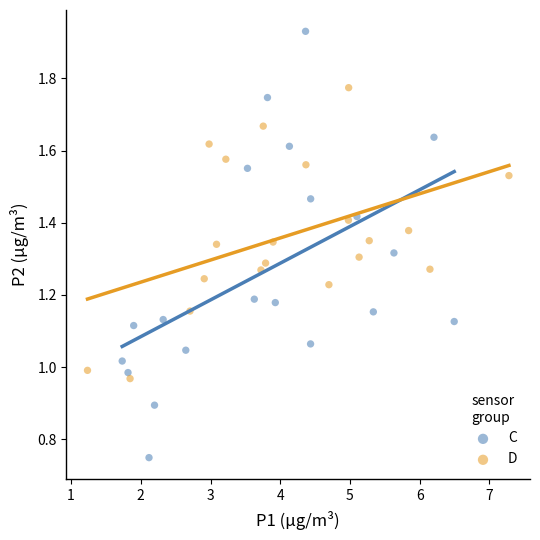

Which series contains the lowest Y value?

C